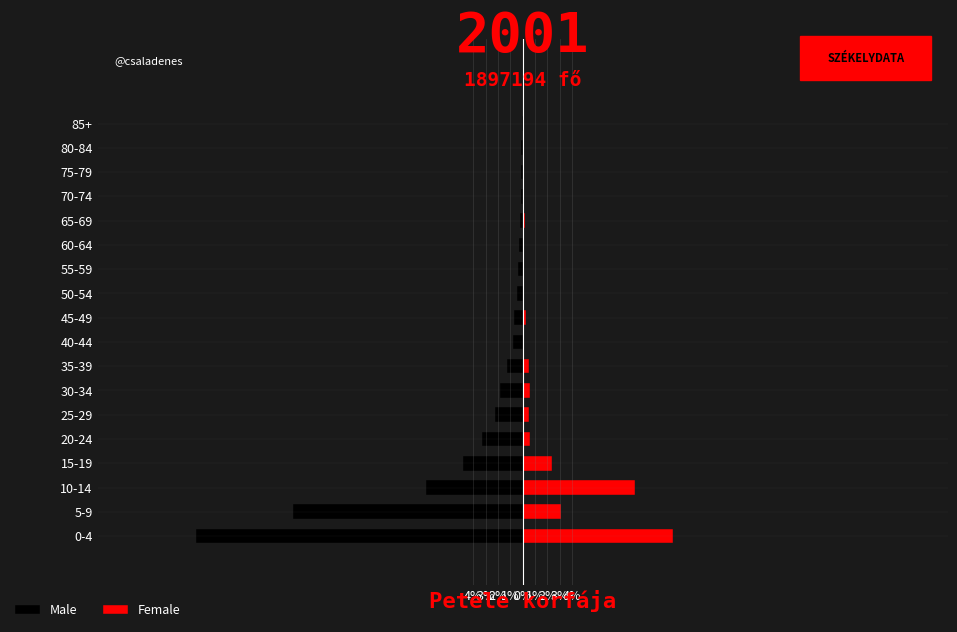

List the series in order of their peak value, lowest first.

Male, Female